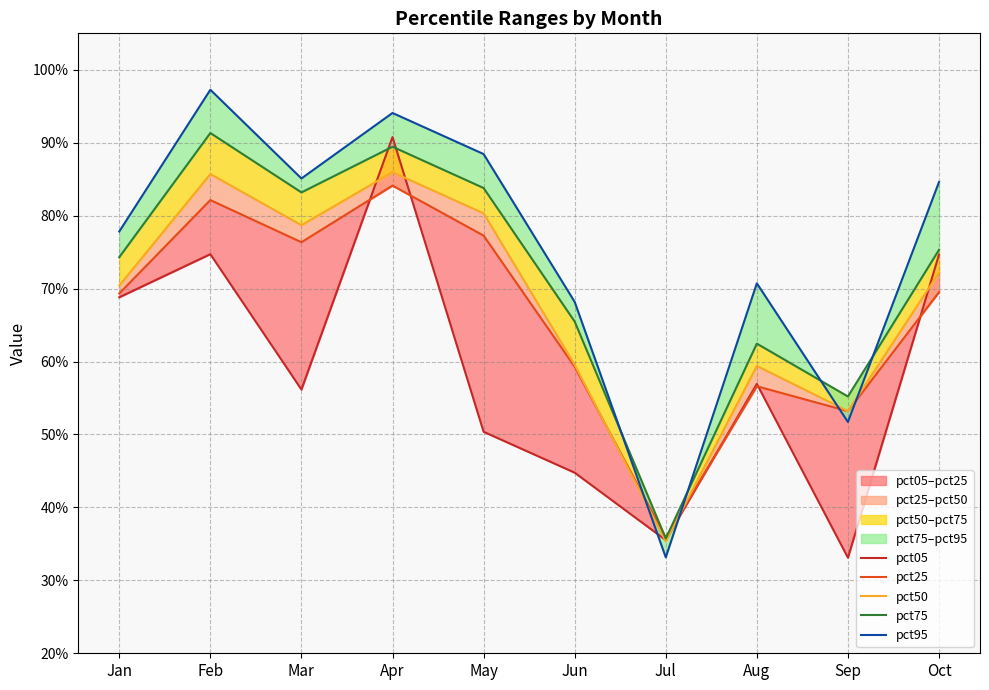

How many lines are shown in the chart?

5